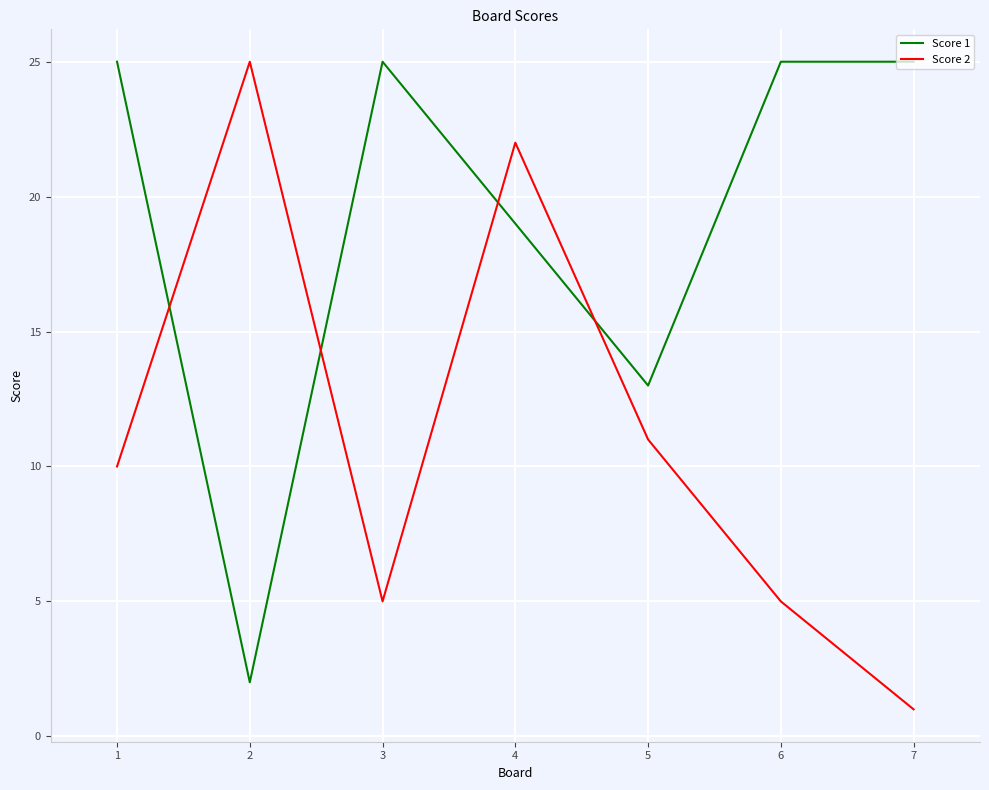

How many lines are shown in the chart?

2